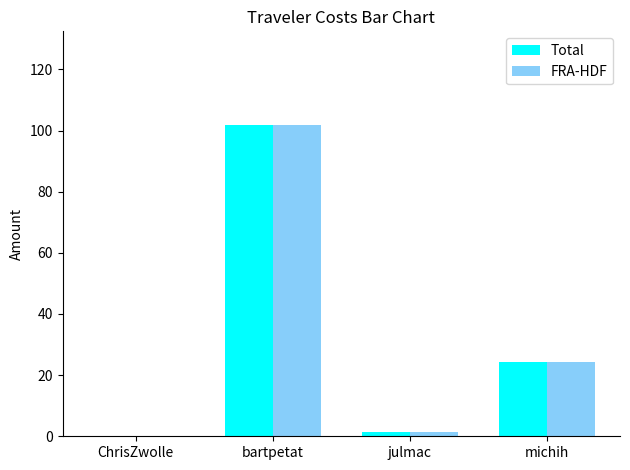

At which category is the sum across all series the highest?

bartpetat